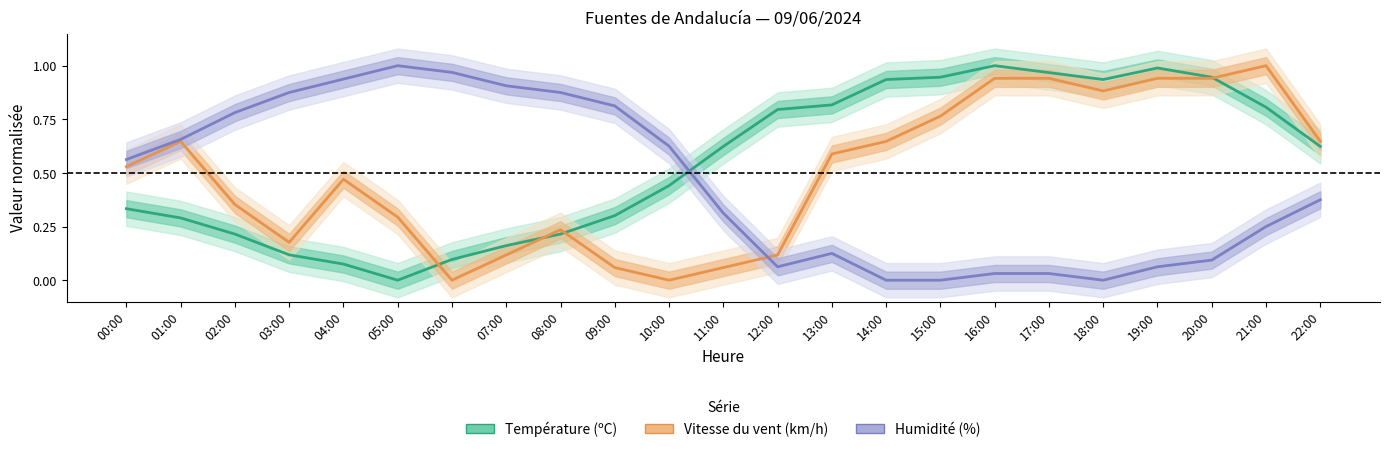

How many values in Température (ºC) are above zero?

22